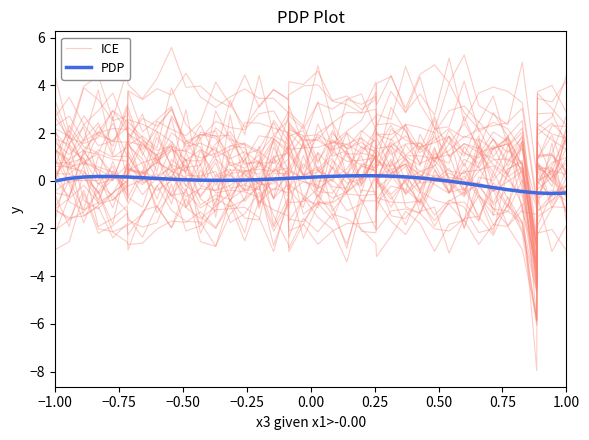

Does the chart display data point markers on the line(s)?

No